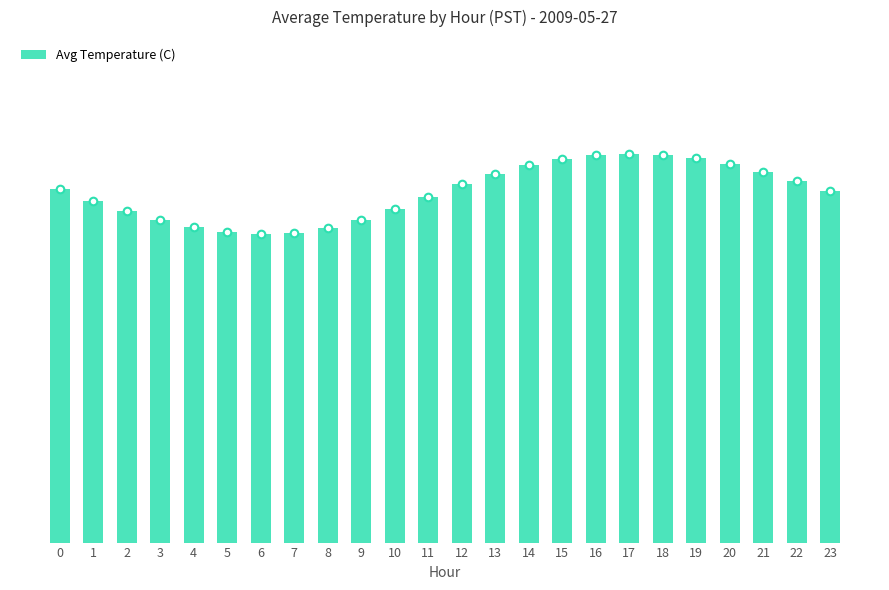

What is the change in value from 6 to 9?

+0.4